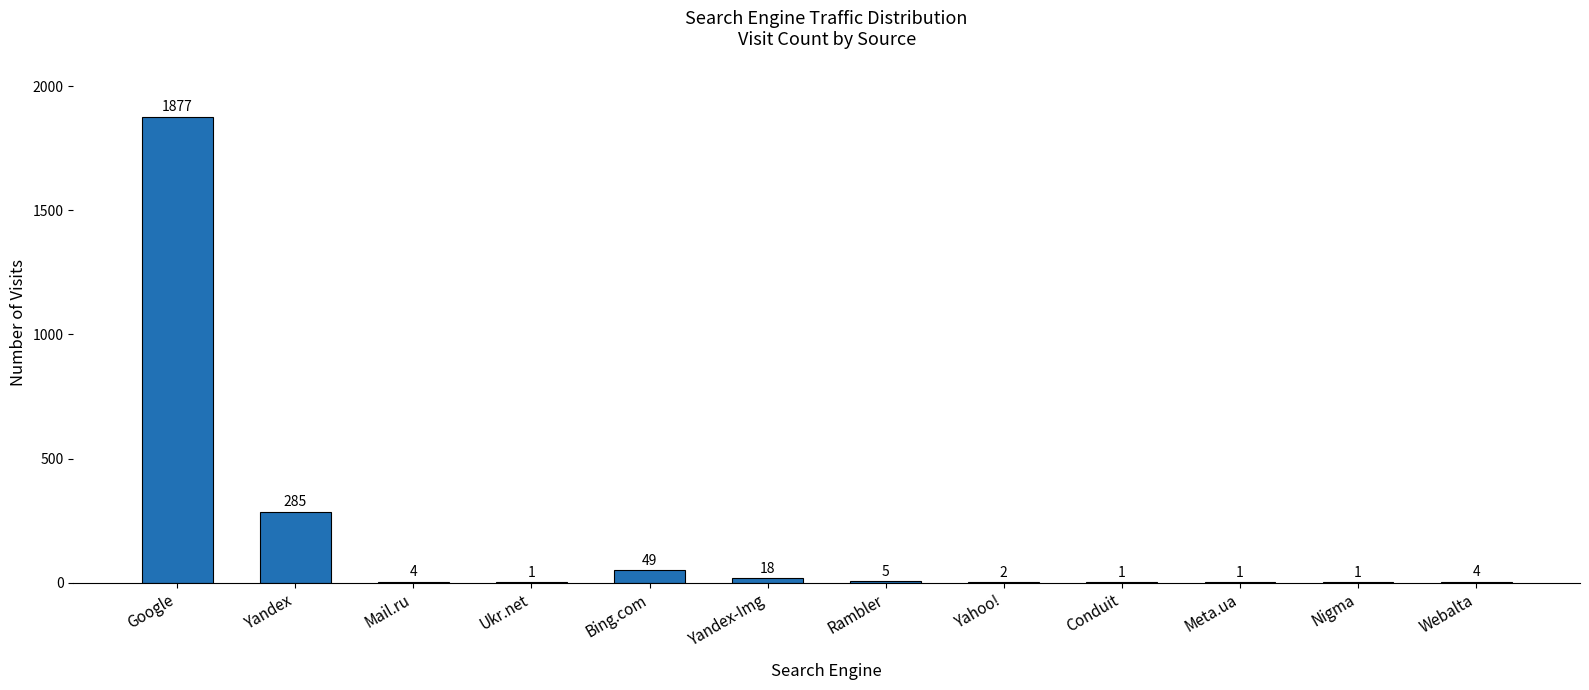

Which has a higher value, Rambler or Bing.com?

Bing.com